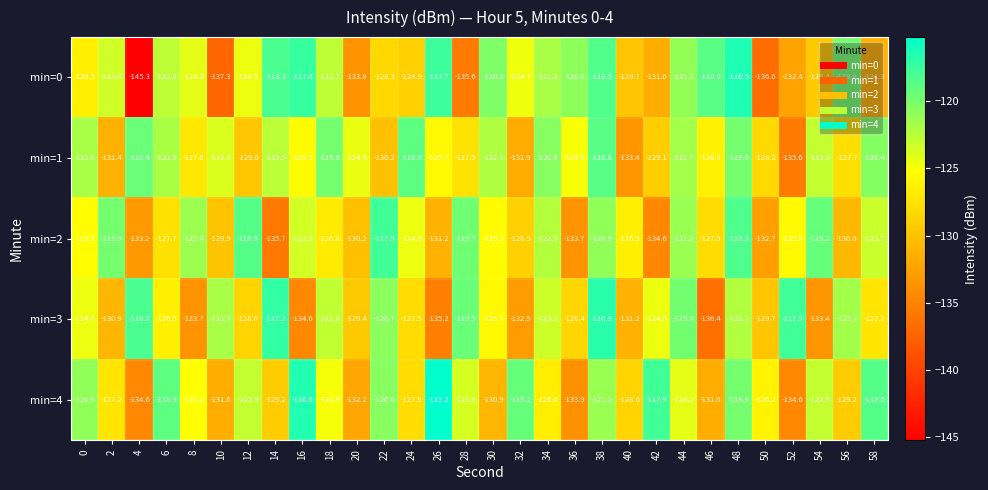

What is the sum of the min=2 values at 2 and 32?

-248.8